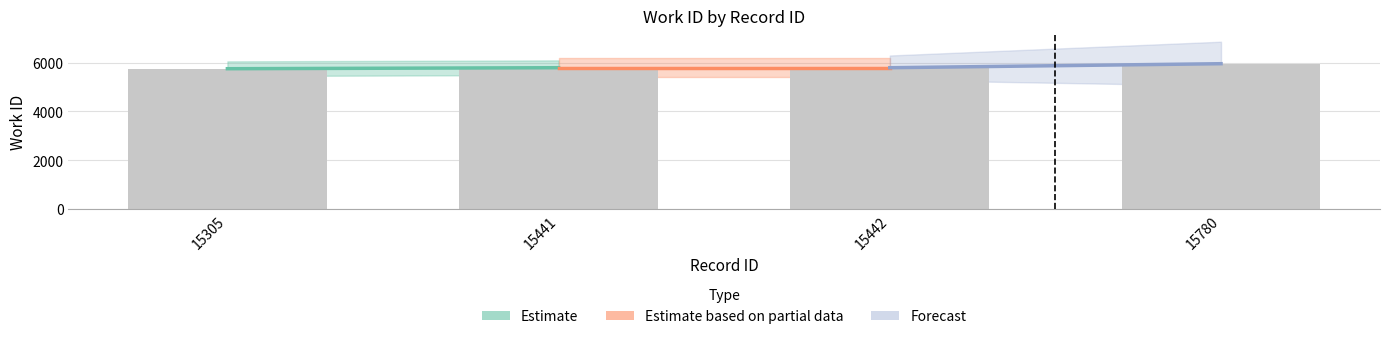

What is the approximate value at 15305?

5746